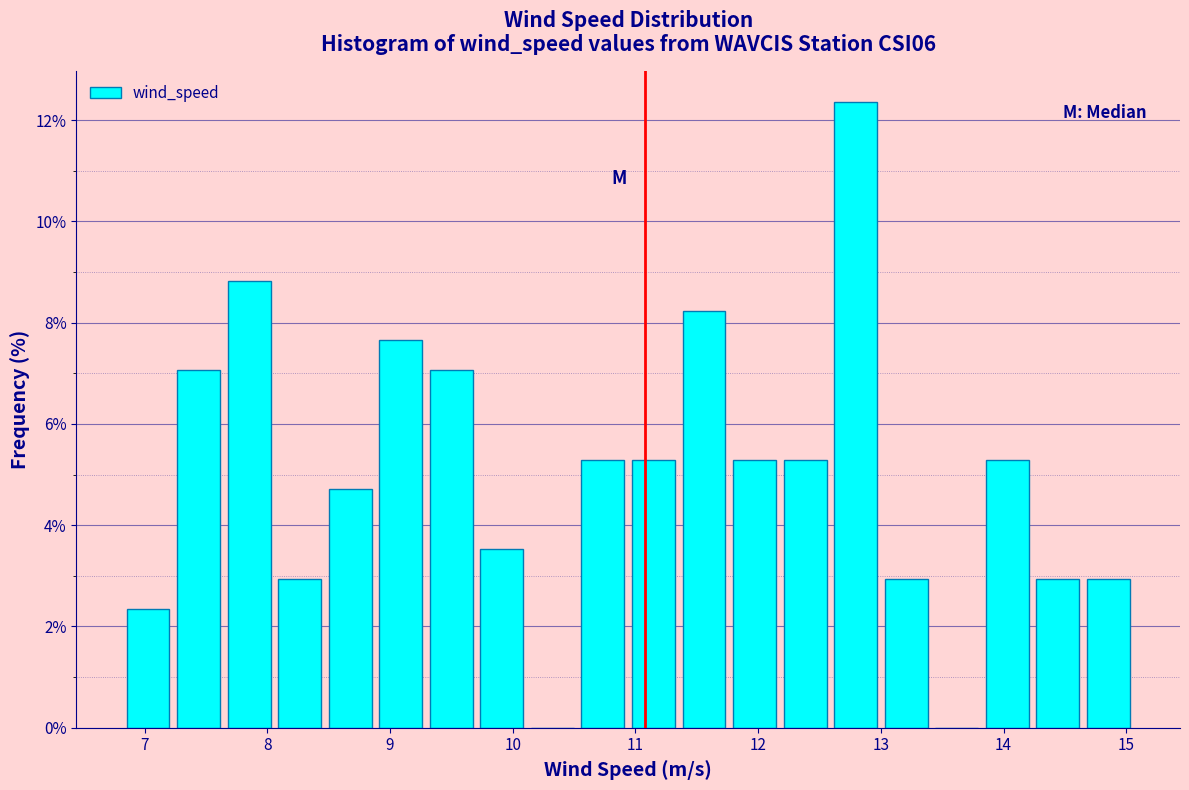

Which range on the x-axis has the tallest bar?

12.6 to 13.0